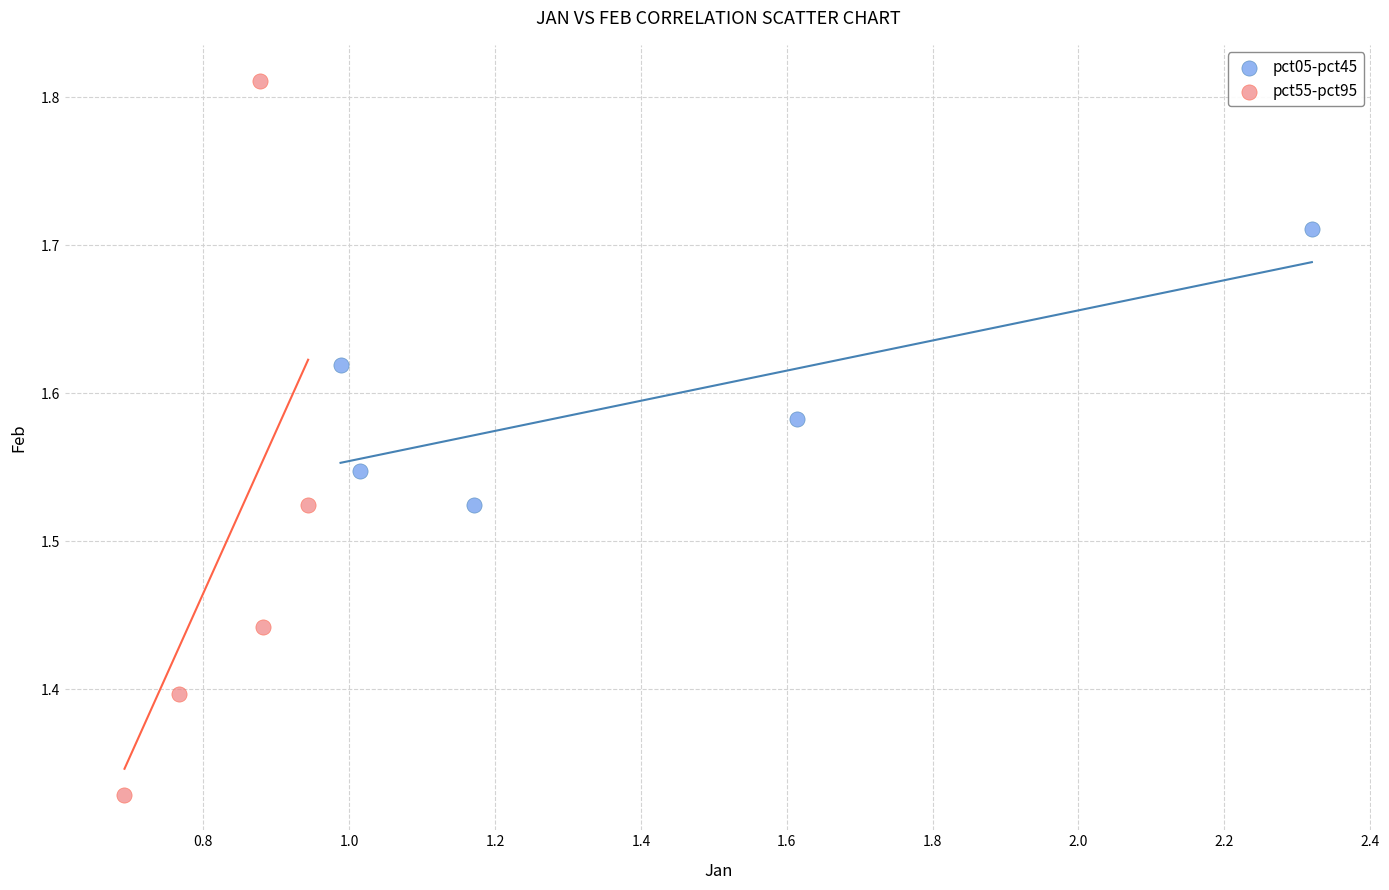

Which series contains the highest Y value?

pct55-pct95